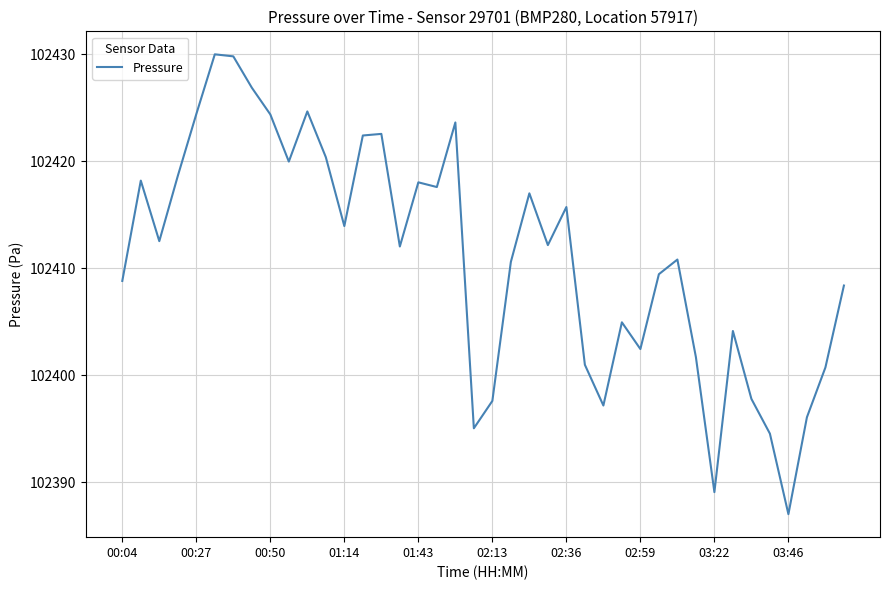

What is the difference between the maximum and minimum values?

43.0